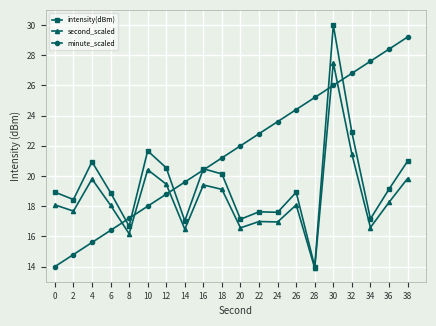

Is it true that second_scaled equals 21.5 at 32?

True